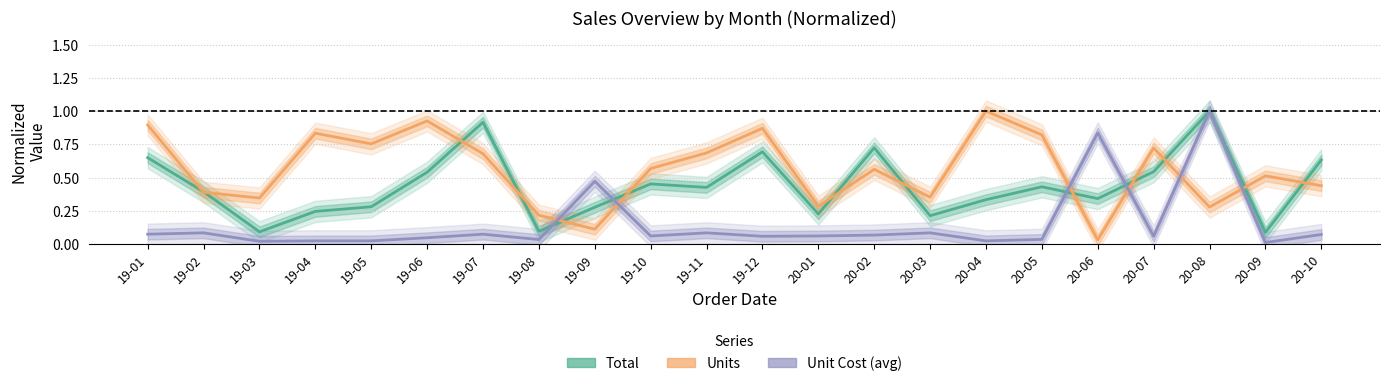

How many interior local peaks does the Unit Cost (avg) series have?

7